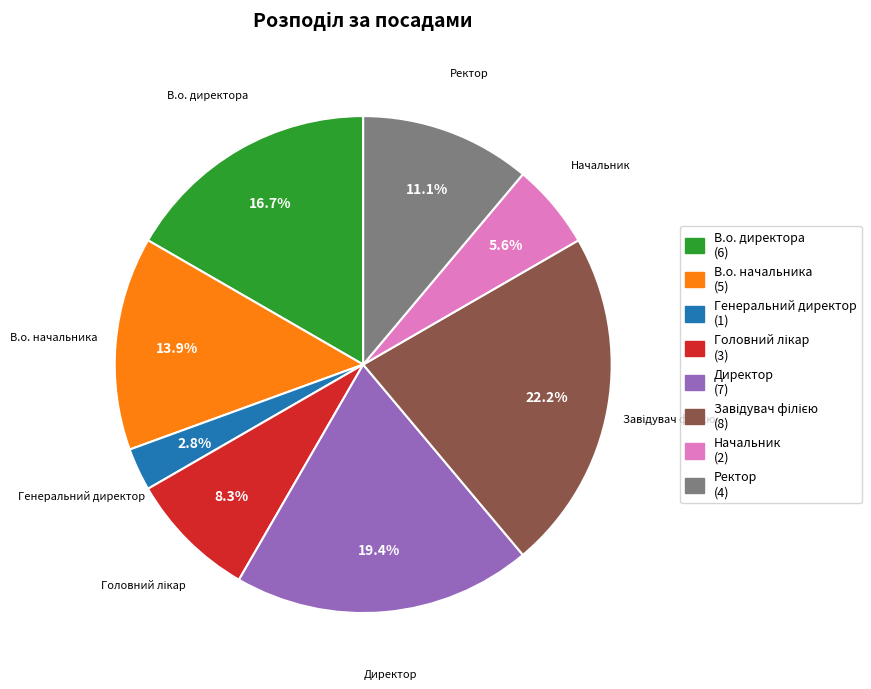

How much of the chart is everything except Генеральний директор?

97.2%